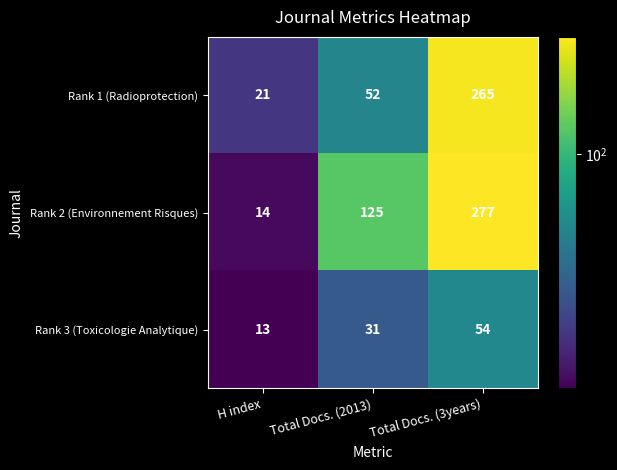

Rank the series by their maximum value, from lowest to highest.

Rank 3 (Toxicologie Analytique), Rank 1 (Radioprotection), Rank 2 (Environnement Risques)